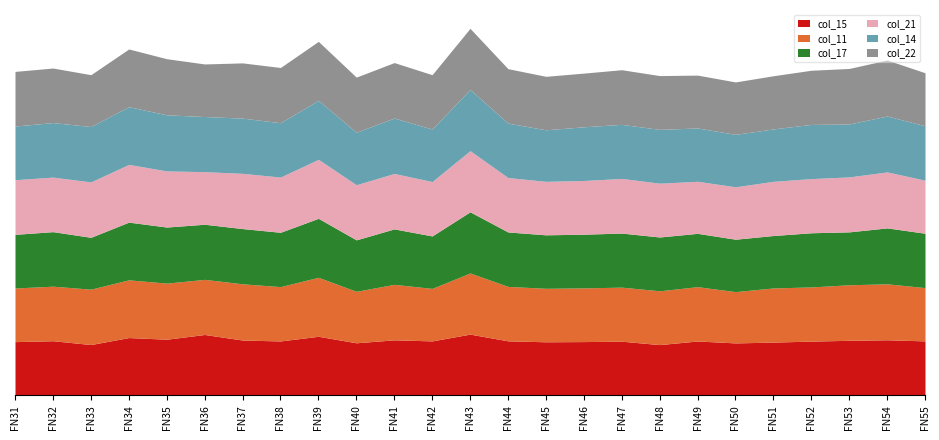

What is the difference between the maximum and second lowest values in the col_11 series?

183